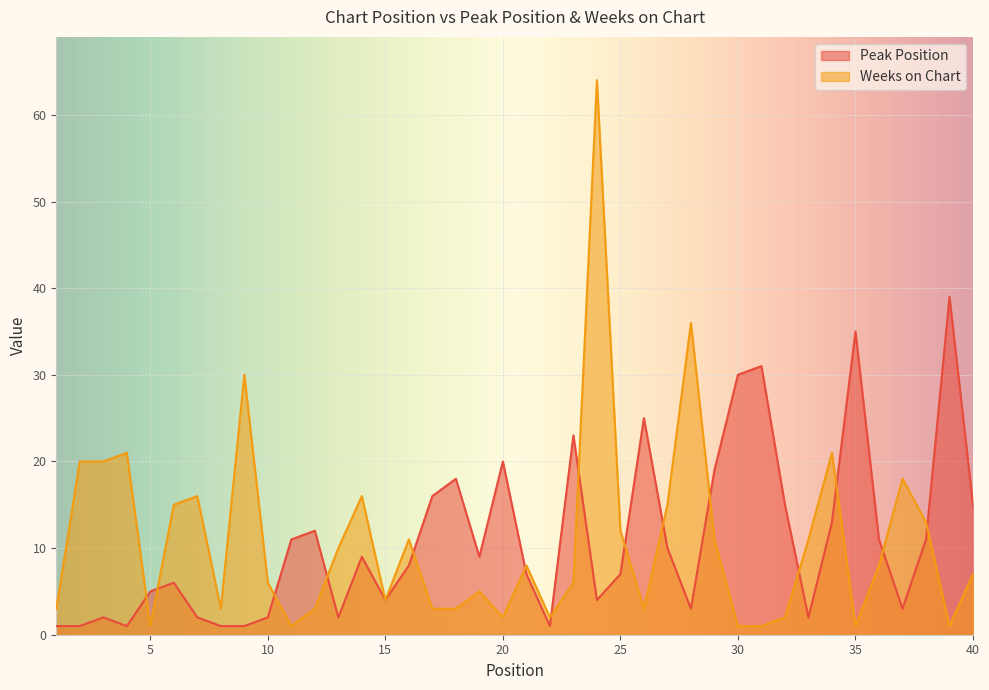

How many lines are shown in the chart?

2